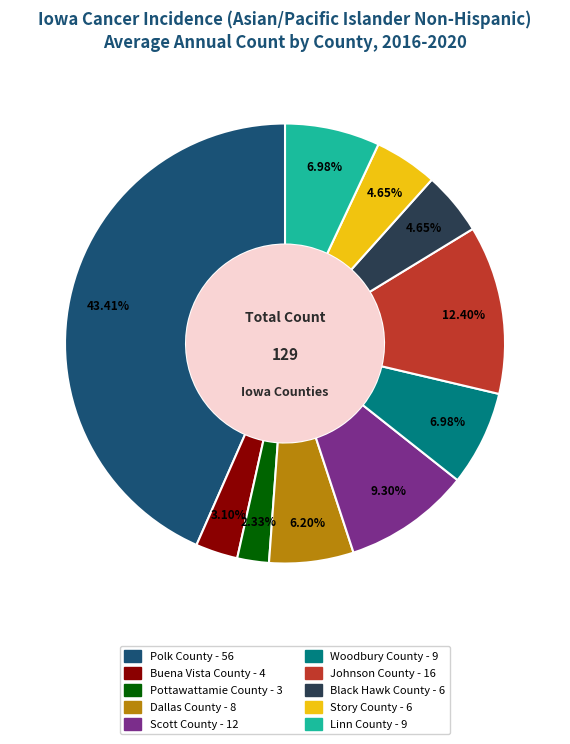

To the nearest percent, what is the combined percentage of Linn County and Scott County?

16%